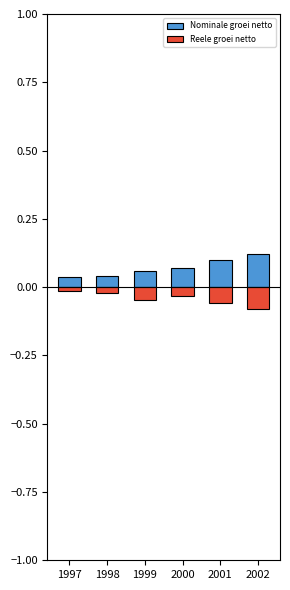

At which category is the sum across all series the highest?

2001